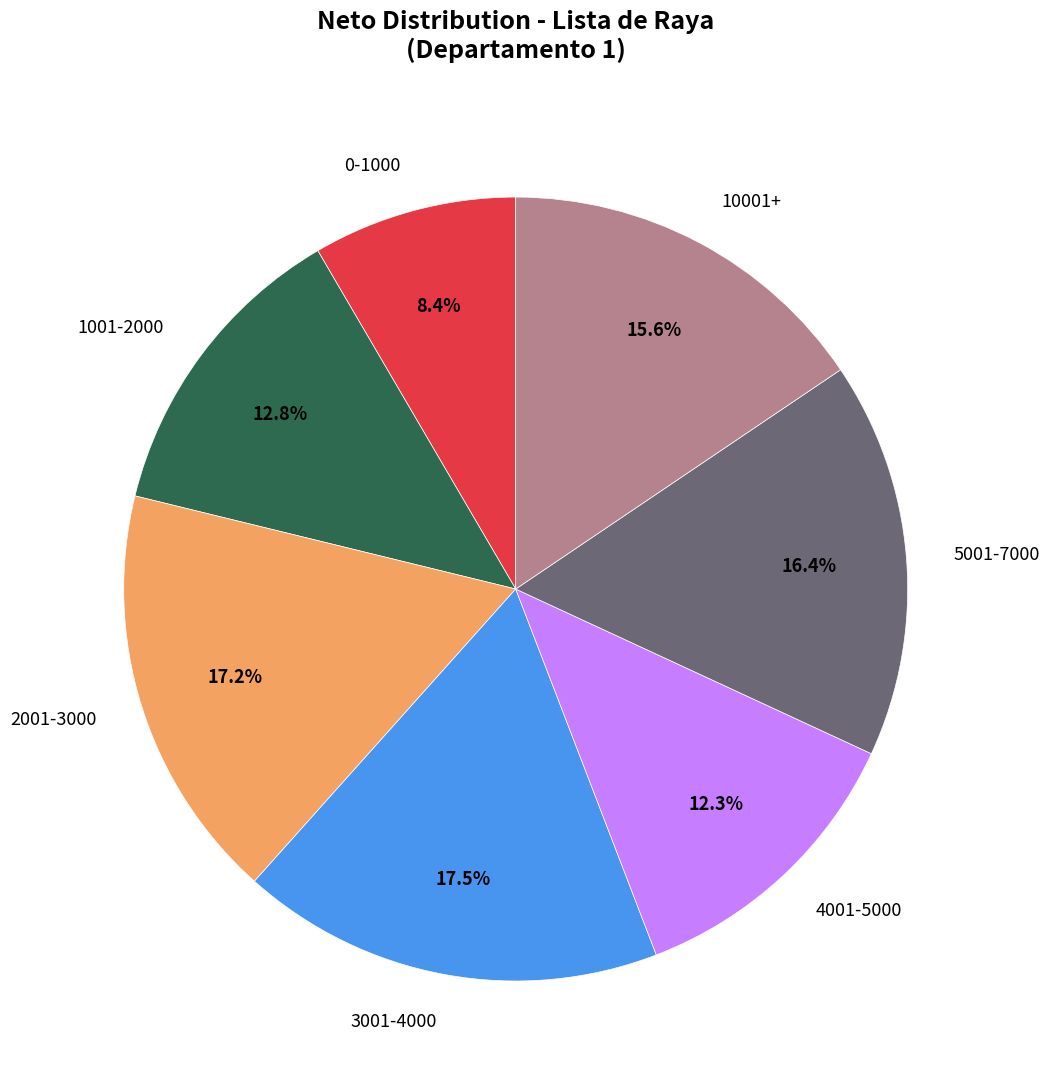

Which slice is the smallest?

0-1000